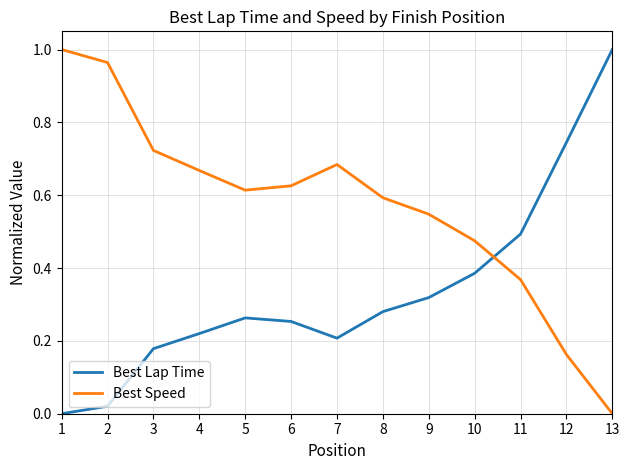

At which category does Best Lap Time reach its first local valley?

7